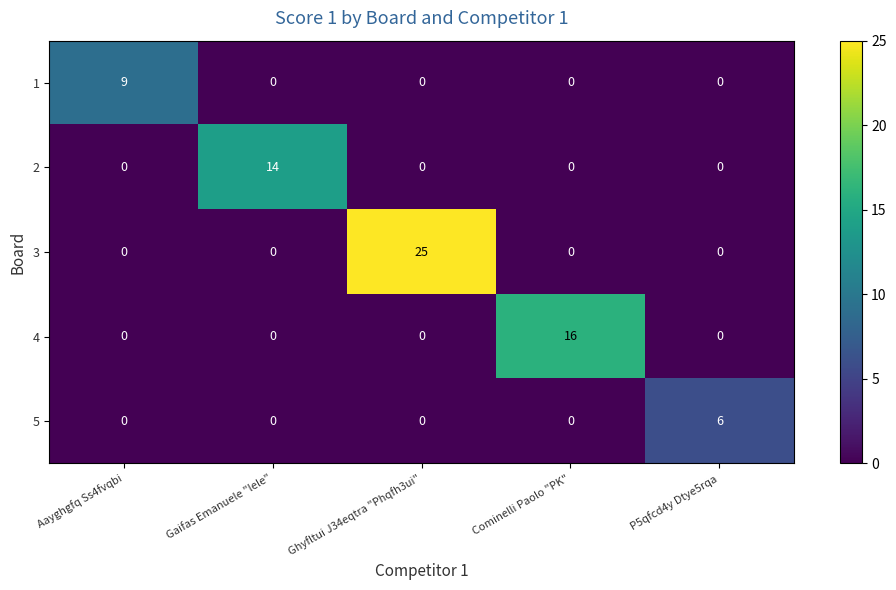

Count the number of categories in the chart.

5